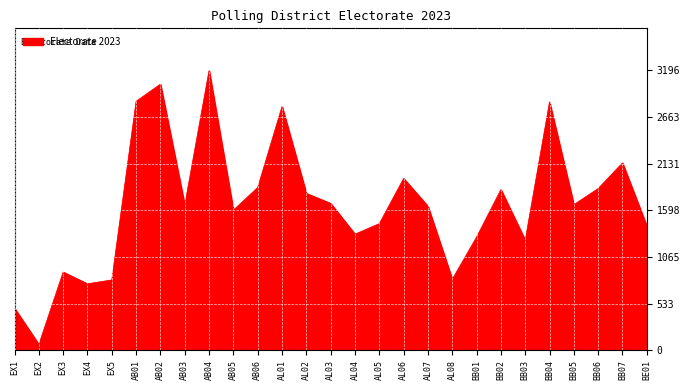

Approximately how many times larger is the value at AB03 compared to AB01?

0.6